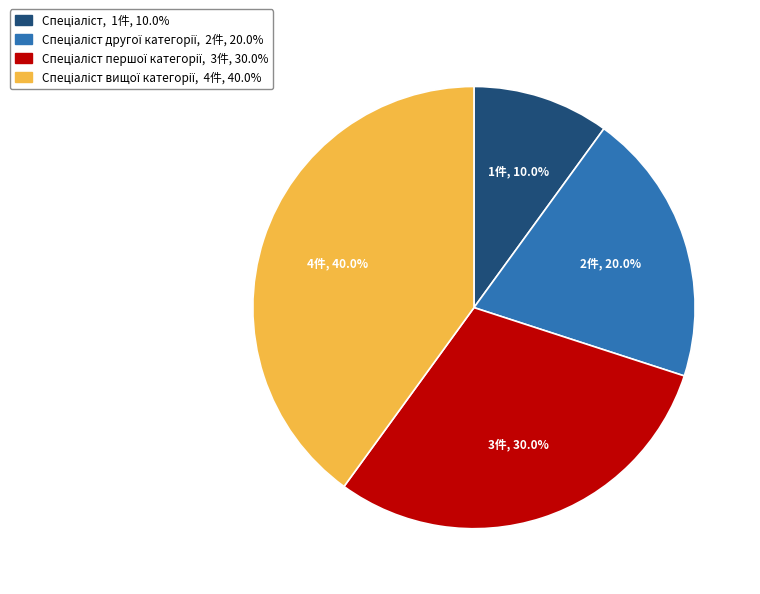

Is there a majority slice in this chart?

No